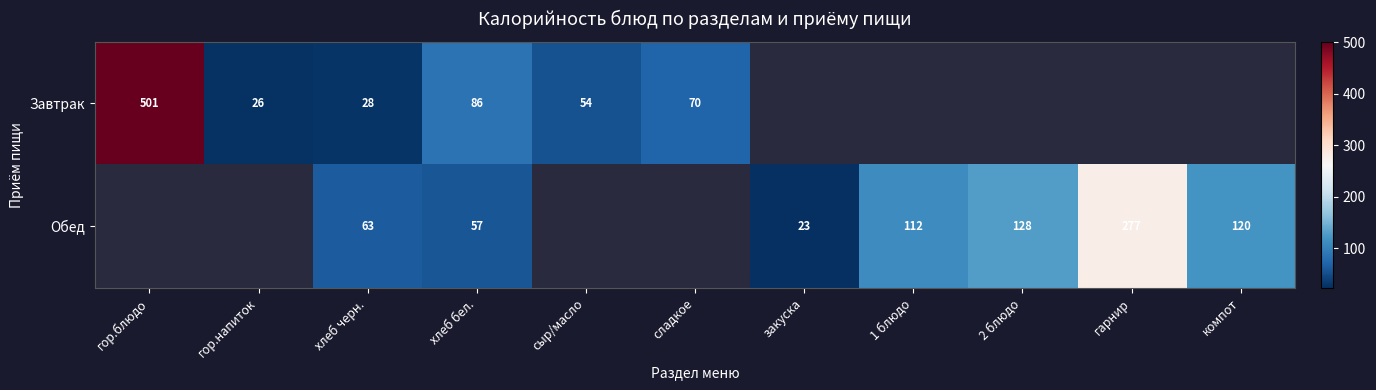

Rank the series at хлеб бел. from highest to lowest value.

Завтрак, Обед